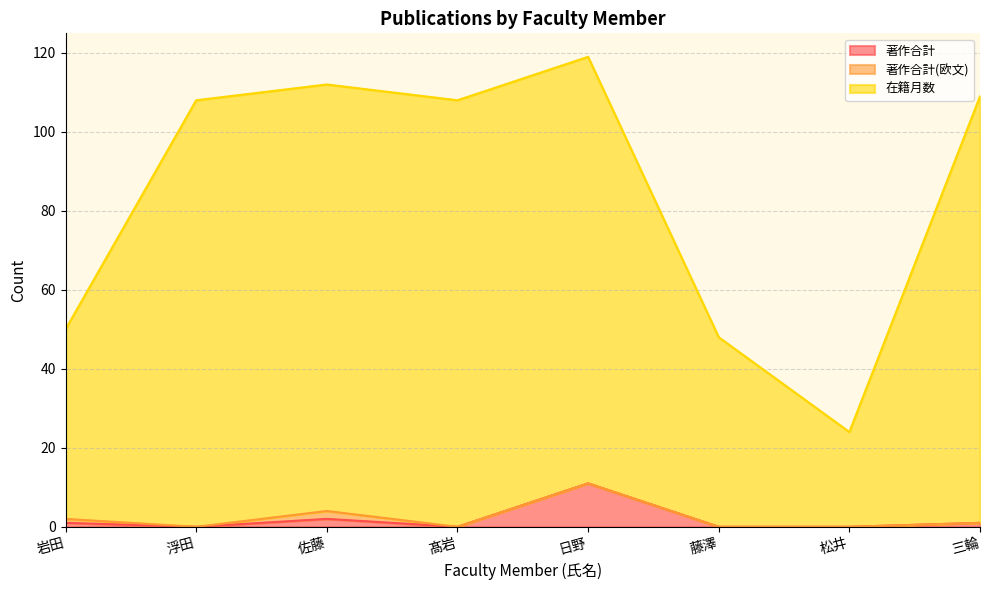

How many data points in 著作合計 are less than 1?

4